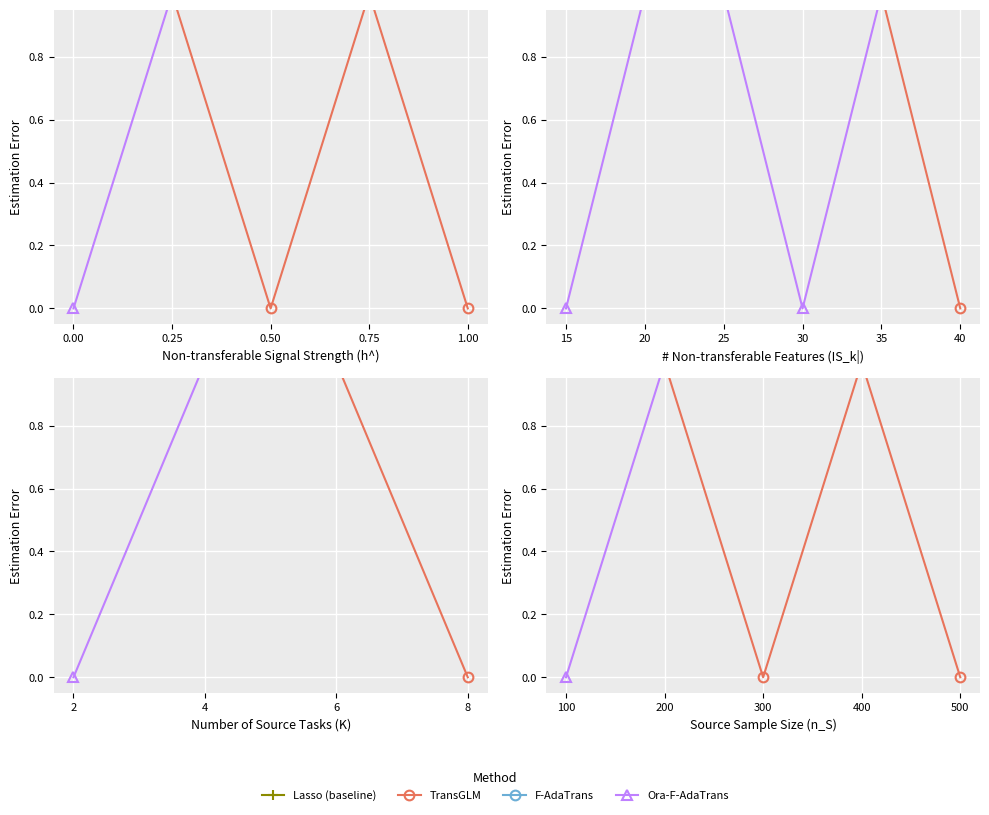

How many intersections are there between TransGLM and F-AdaTrans?

1